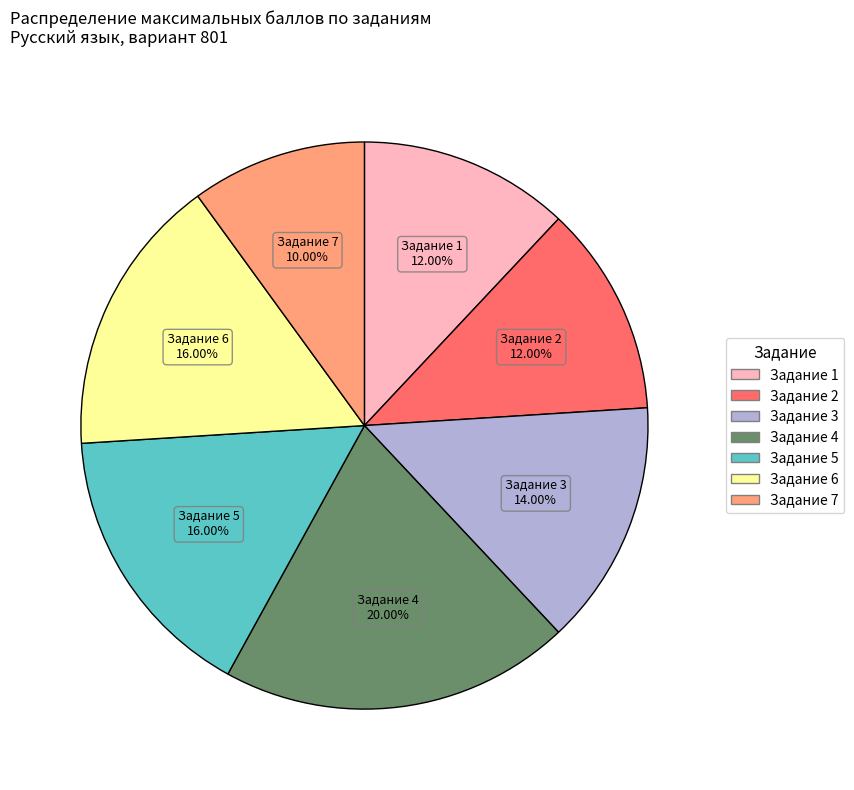

What portion of the pie excludes Задание 6?

84.0%